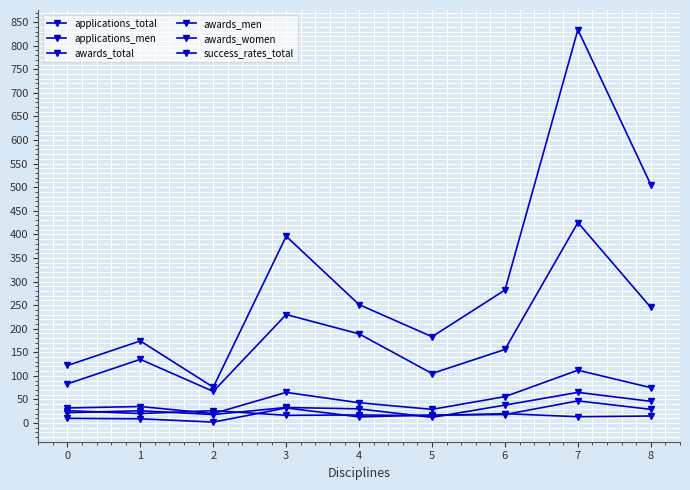

Reading left to right, what are all the values shown in this chart?

applications_total: 122.0	174.0	76.0	396.0	251.0	183.0	282.0	834.0	505.0
applications_men: 83.0	135.0	67.0	230.0	189.0	105.0	156.0	425.0	245.0
awards_total: 32.0	35.0	20.0	65.0	43.0	29.0	56.0	112.0	75.0
awards_men: 22.0	26.0	18.0	33.0	30.0	12.0	38.0	65.0	46.0
awards_women: 10.0	9.0	2.0	32.0	13.0	17.0	18.0	47.0	29.0
success_rates_total: 26.2	20.1	26.3	16.4	17.1	15.8	19.9	13.4	14.9